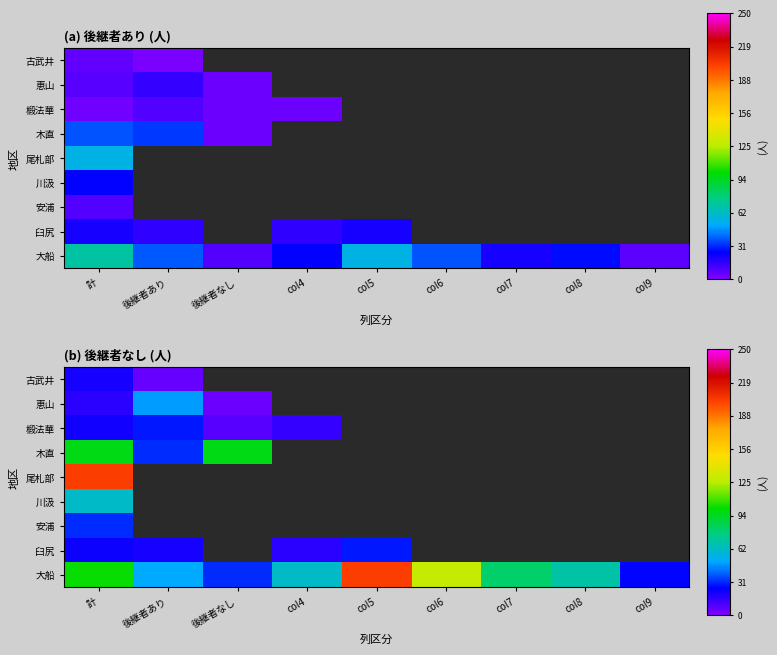

How many series are shown in this chart?

9